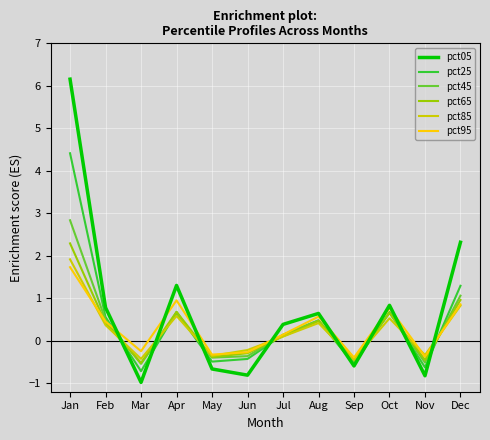

At which category does pct95 reach its first local valley?

Mar